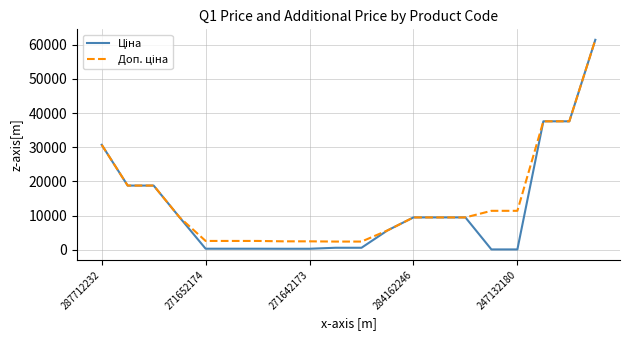

At how many categories does at least one series exceed 16693?

6